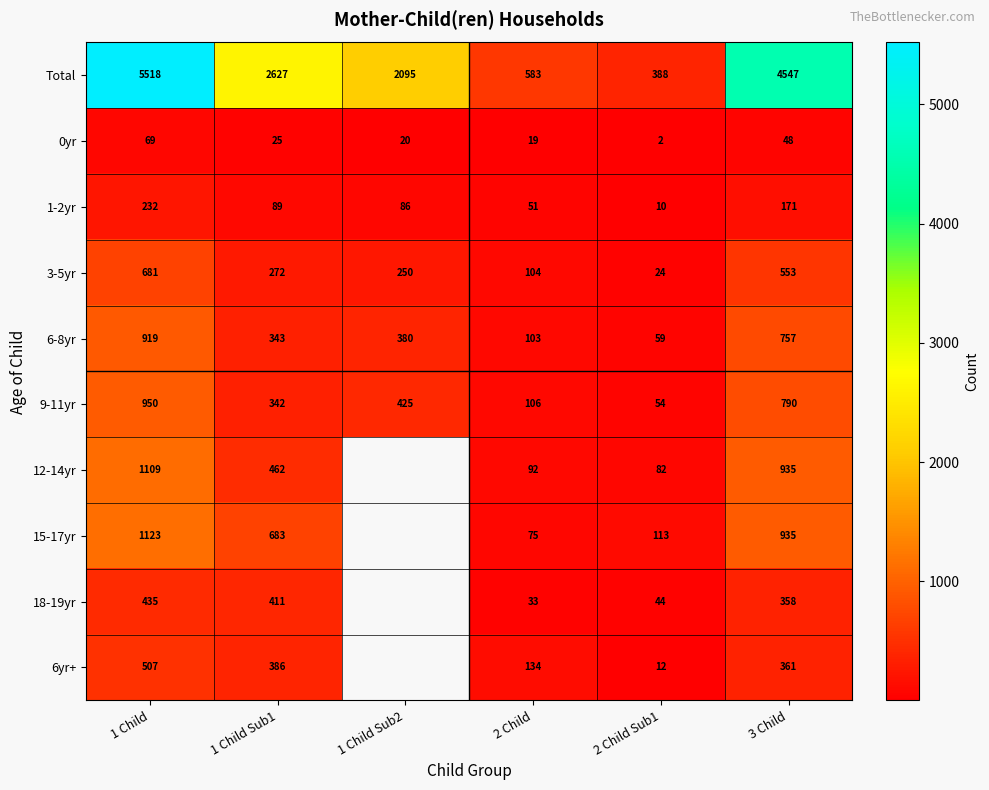

Between 2 Child and 3 Child, which is larger?

3 Child